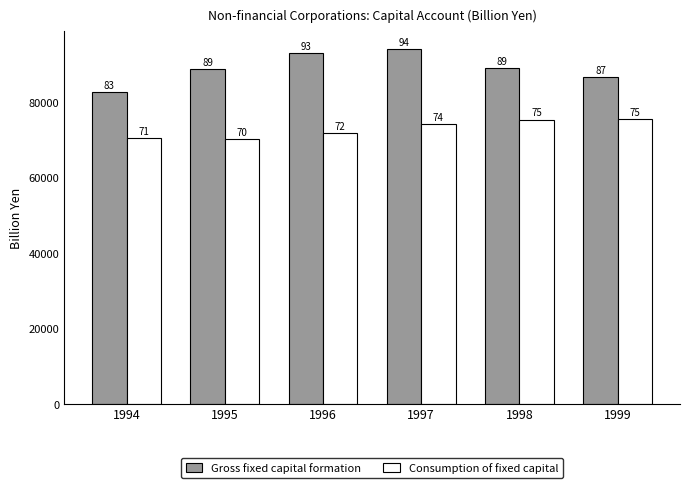

Rank the series by their average value, from highest to lowest.

Gross fixed capital formation, Consumption of fixed capital